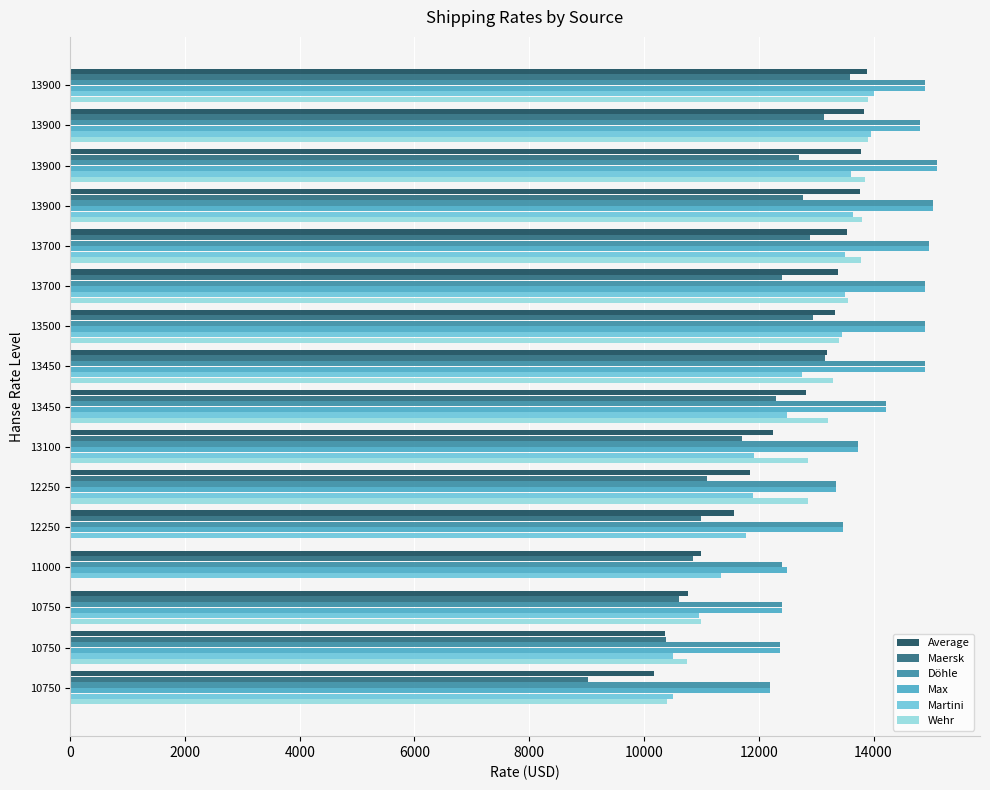

What are all the series names shown in the legend?

Average, Maersk, Döhle, Max, Martini, Wehr